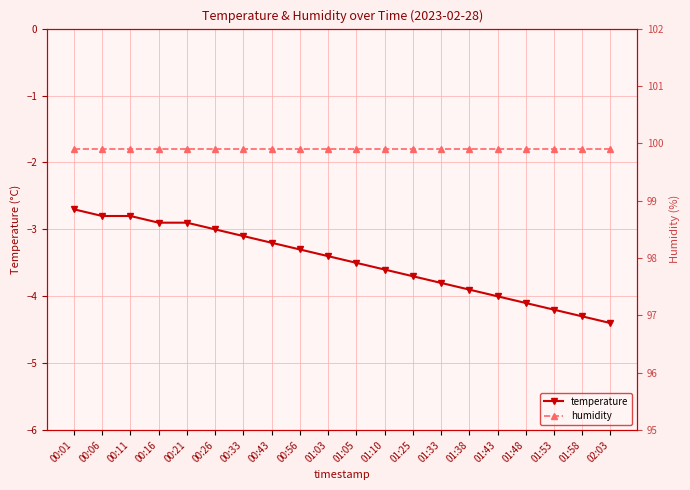

The value of humidity at 00:16 is 99.9. True or false?

True